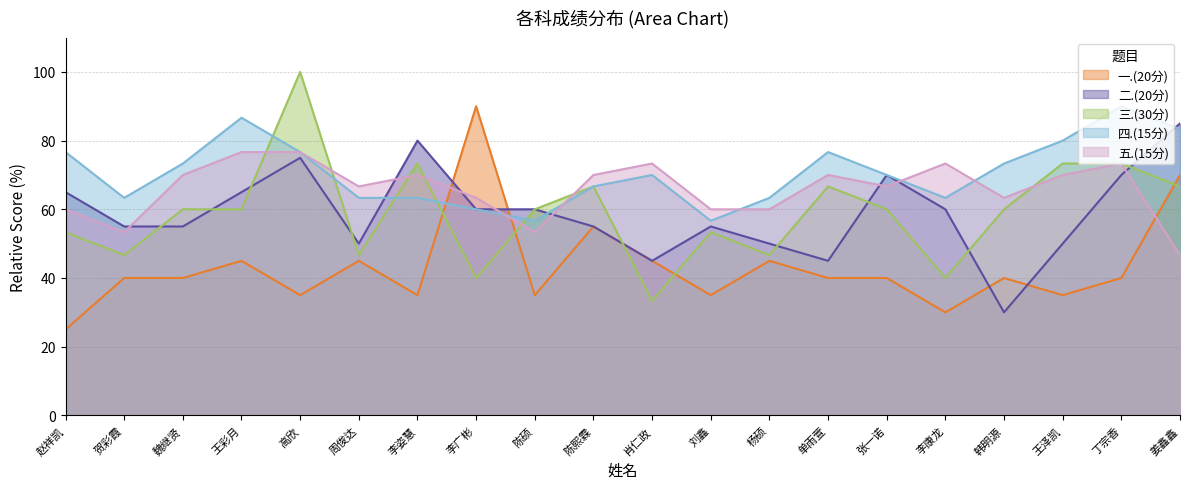

What is the total value across all series at 刘鑫?

260.0